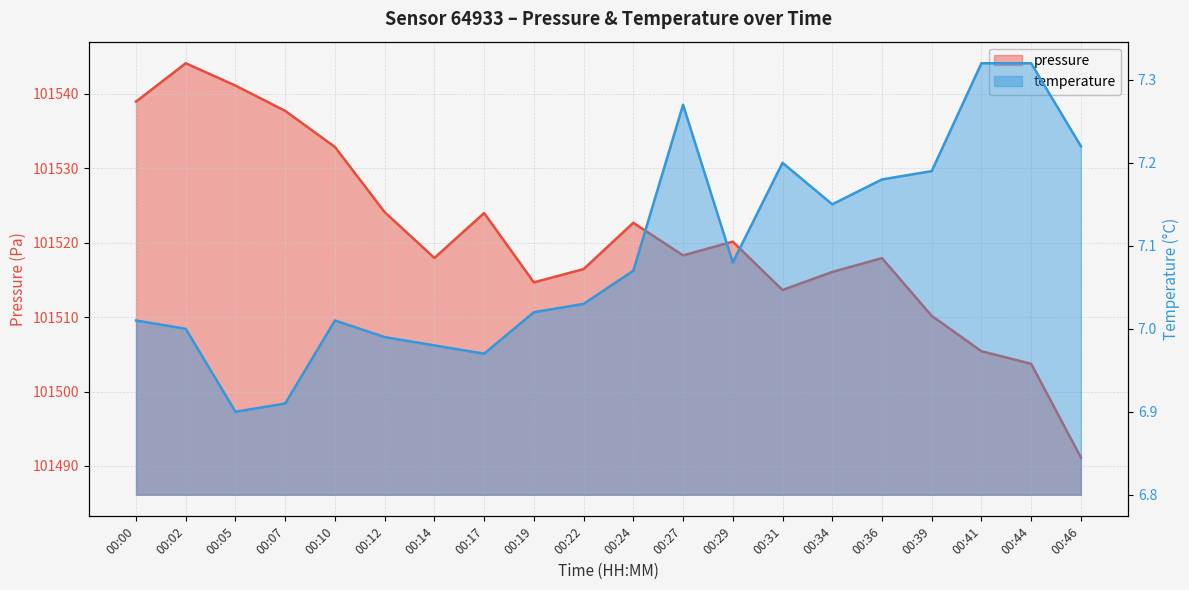

How many data points does each series have?

20